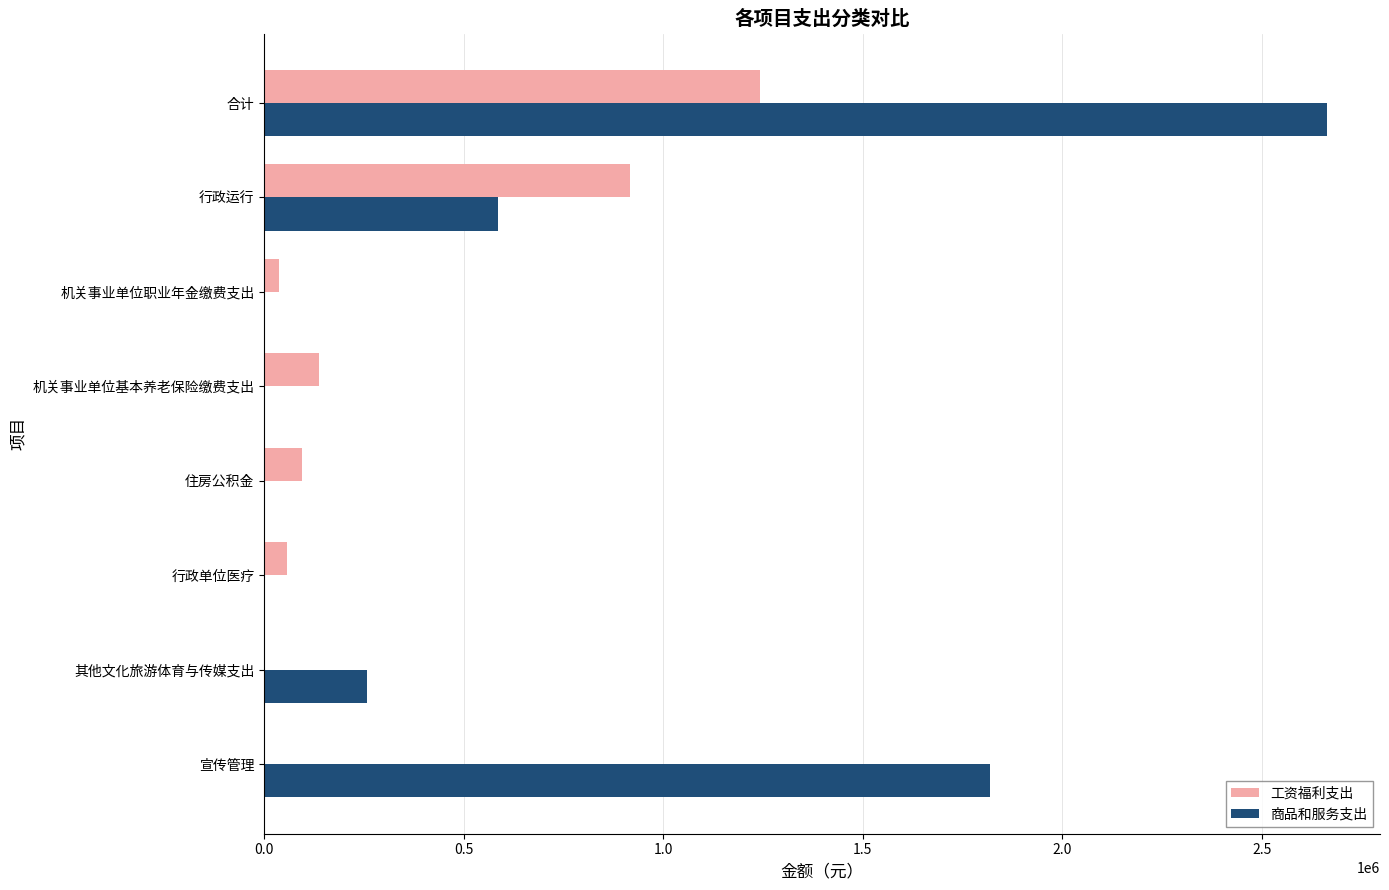

The 商品和服务支出 series shows 1819323.6 at 宣传管理. True or false?

True